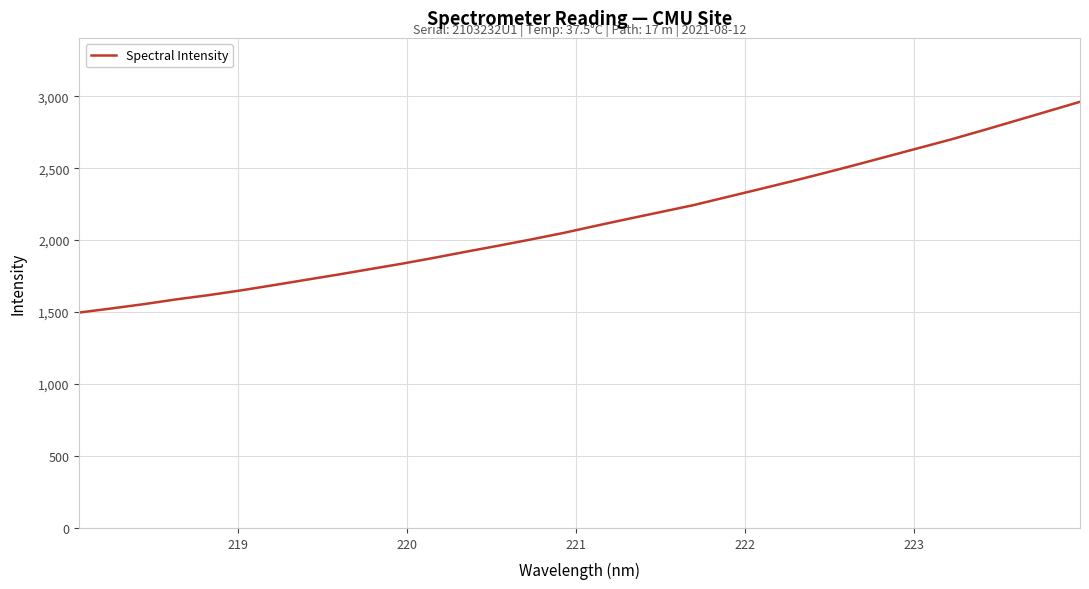

True or false: there are more than 0 points higher than both neighbors.

False